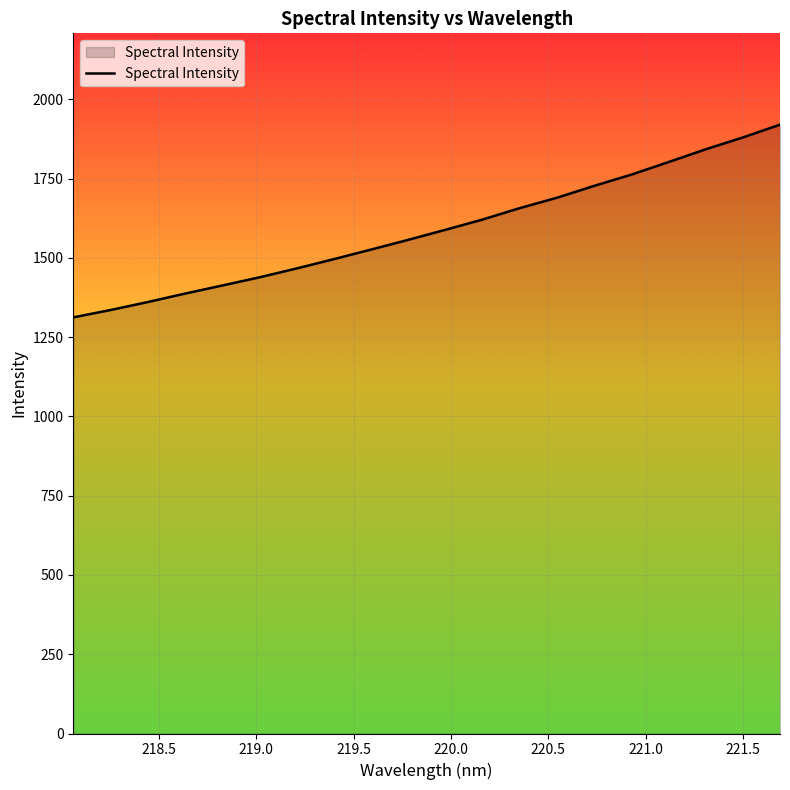

What is the average value?

1589.0